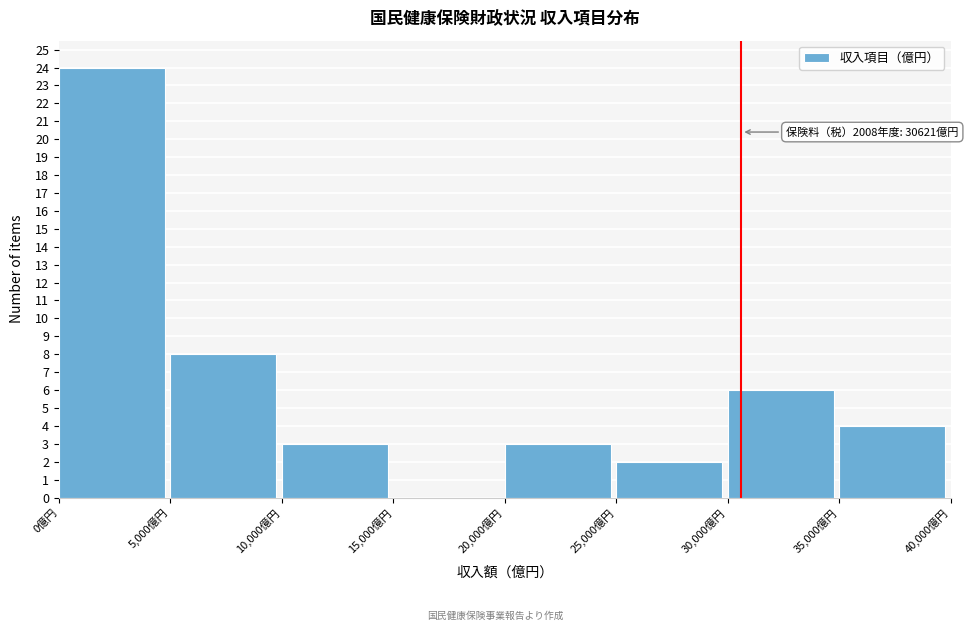

Which range on the x-axis has the tallest bar?

0 to 5000